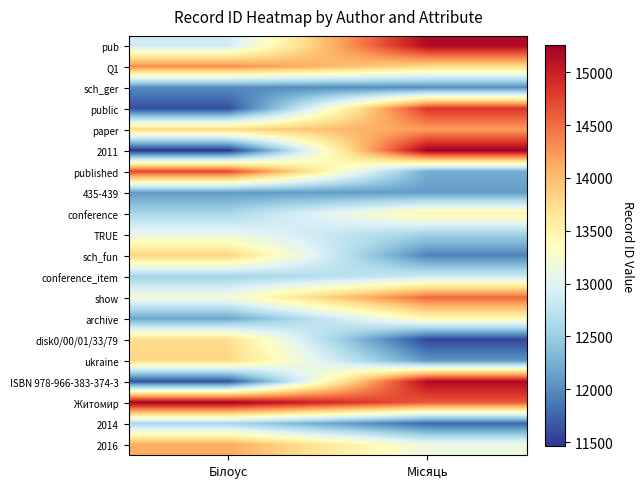

Reading left to right, list all the values displayed in this chart.

pub: Білоус=12877.2	Місяць=15181.9
Q1: Білоус=14307.0	Місяць=13773.6
sch_ger: Білоус=12003.1	Місяць=12003.0
public: Білоус=11611.3	Місяць=14843.7
paper: Білоус=13783.5	Місяць=14211.3
2011: Білоус=11461.3	Місяць=15258.6
published: Білоус=14708.8	Місяць=12228.4
435-439: Білоус=12106.3	Місяць=12112.6
conference: Білоус=12596.0	Місяць=13478.0
TRUE: Білоус=13106.8	Місяць=12543.9
sch_fun: Білоус=13826.4	Місяць=11937.0
conference_item: Білоус=12547.6	Місяць=12844.4
show: Білоус=13203.3	Місяць=14519.7
archive: Білоус=12177.7	Місяць=13435.9
disk0/00/01/33/79: Білоус=13748.7	Місяць=11564.8
ukraine: Білоус=13809.2	Місяць=12061.1
ISBN 978-966-383-374-3: Білоус=11639.2	Місяць=15174.5
Житомир: Білоус=15241.5	Місяць=14612.6
2014: Білоус=12597.5	Місяць=11769.7
2016: Білоус=14115.9	Місяць=13139.6